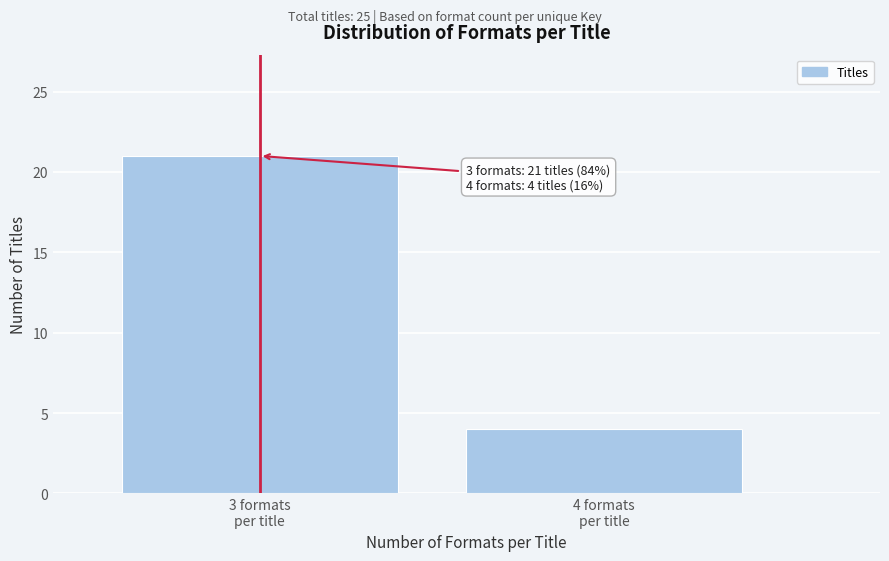

Reading right to left, transcribe all the data shown in this chart.

4	21